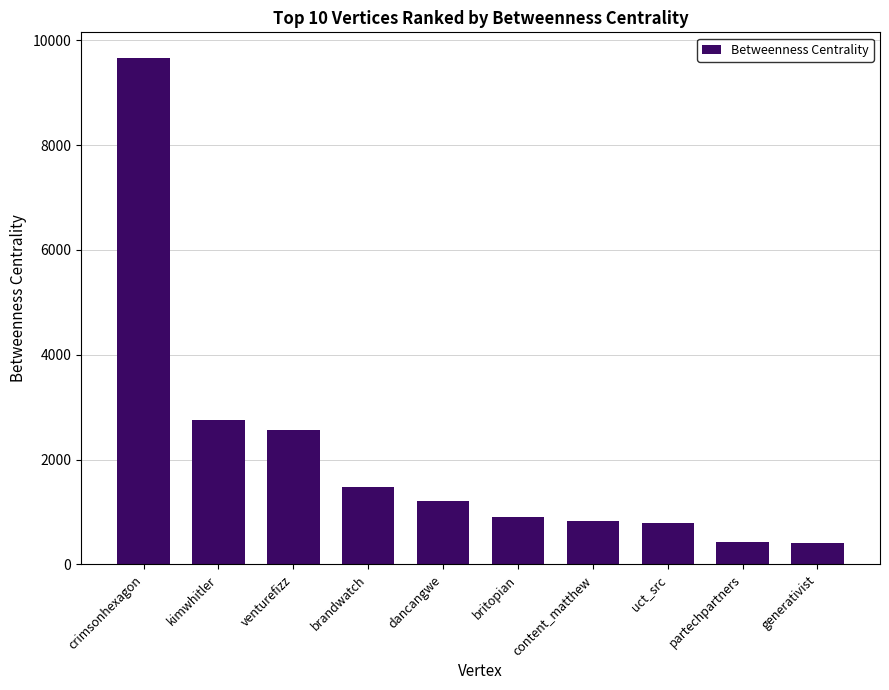

What is the difference between the values at content_matthew and kimwhitler?

1919.3